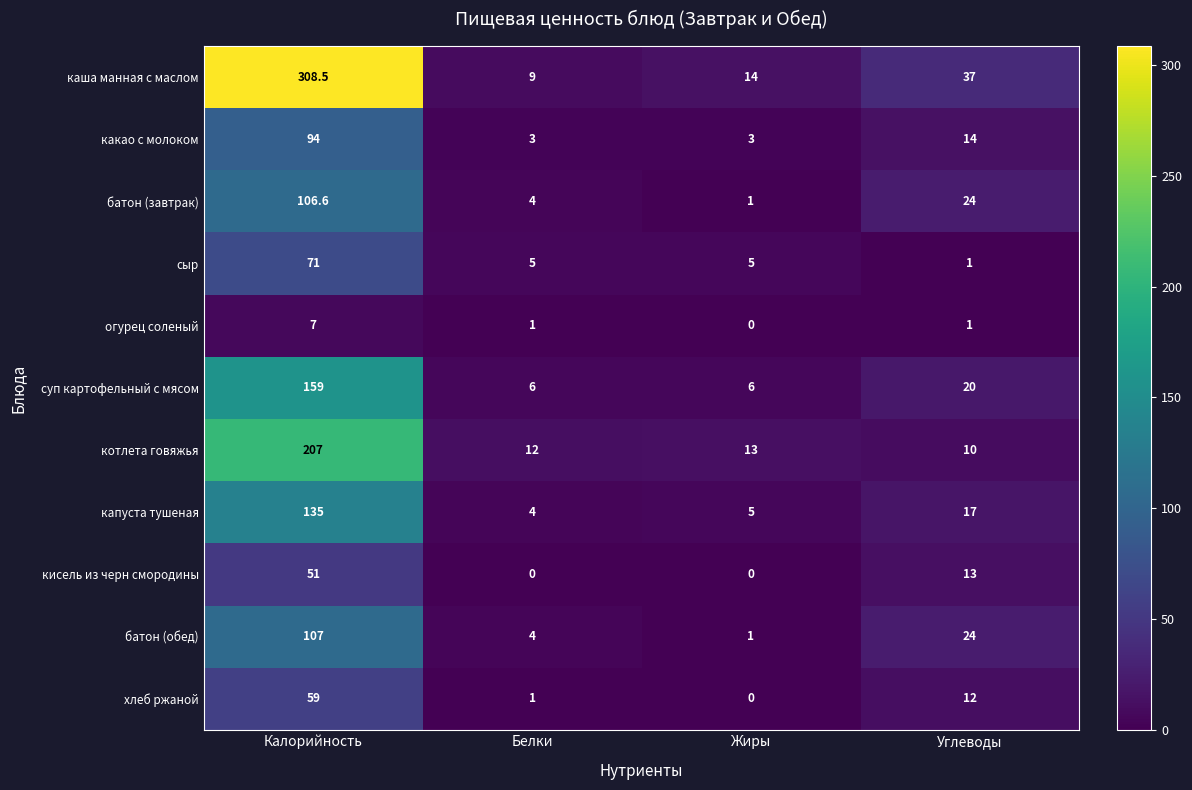

Count the number of data series in this chart.

11